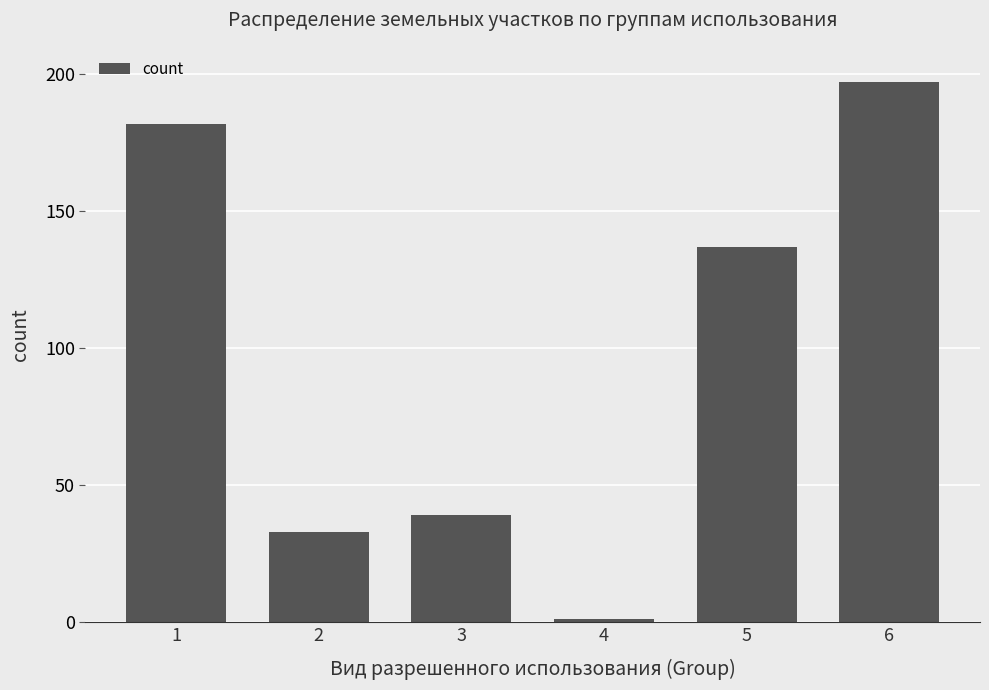

Which has a higher value, 5 or 2?

5